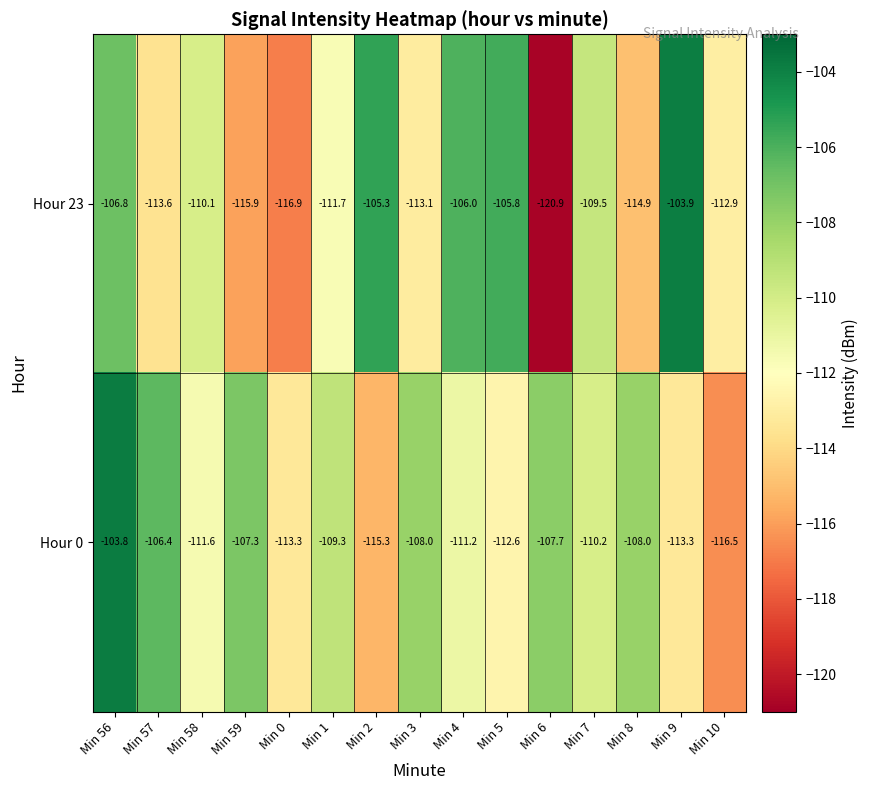

Is it true that Hour 0 equals -111.6 at Min 58?

True